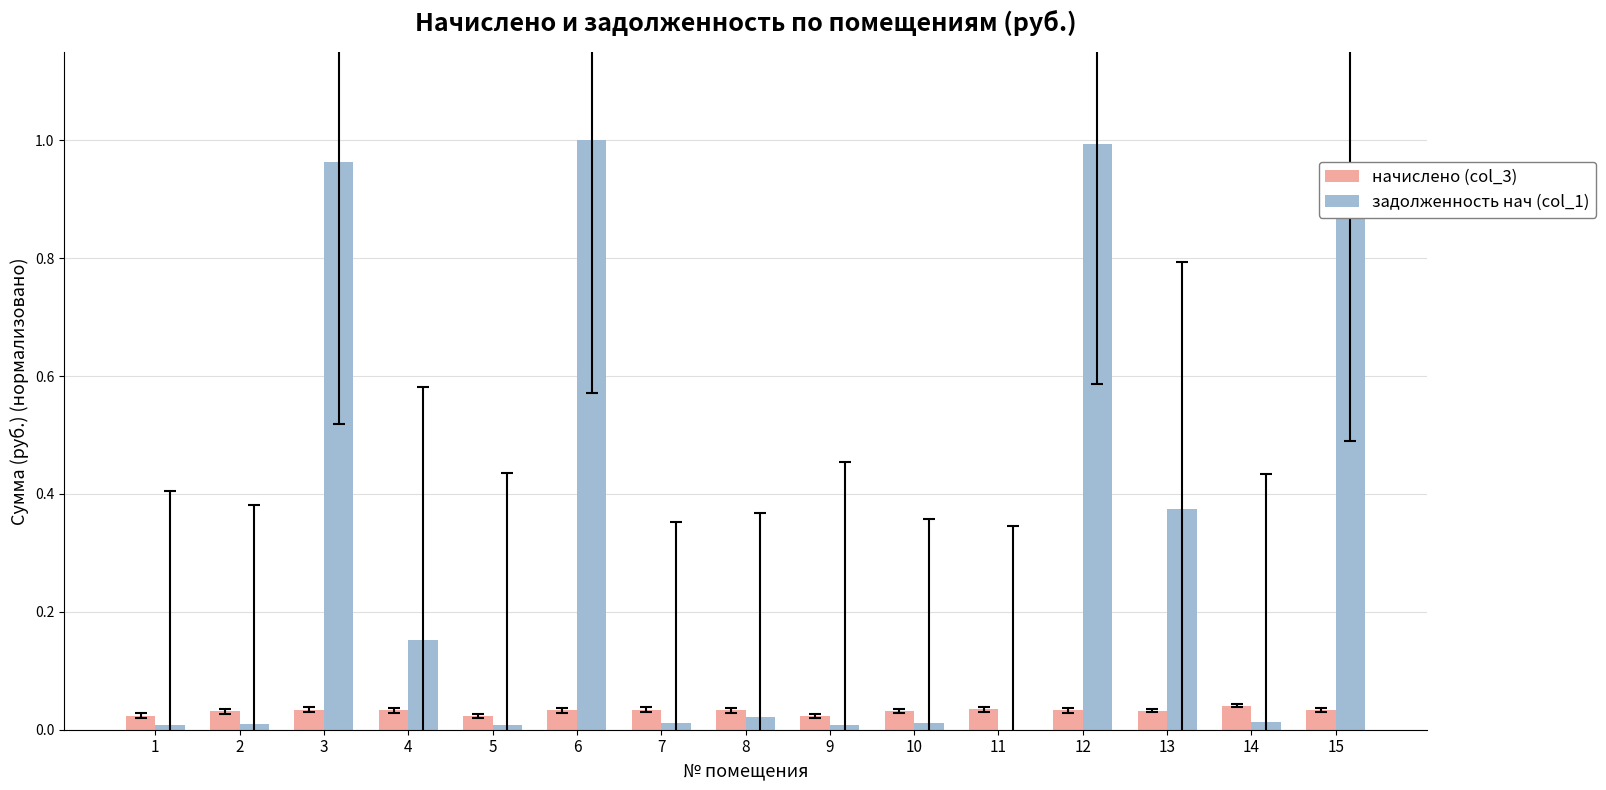

Is the value of задолженность нач (col_1) at 6 greater than the value of начислено (col_3) at 10?

Yes